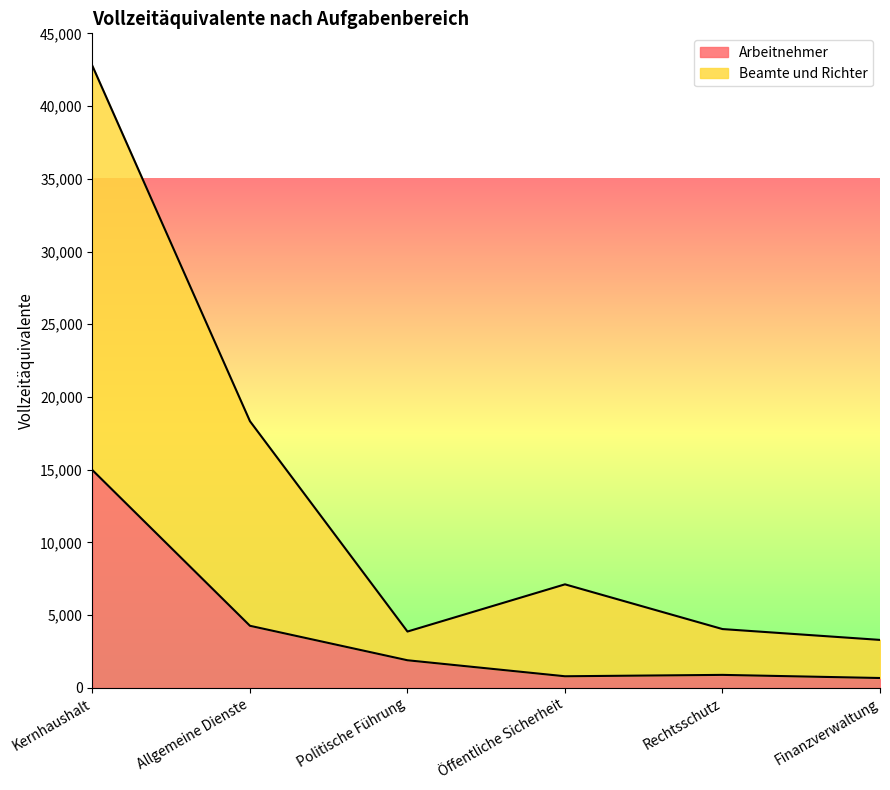

How many series are shown in this chart?

2